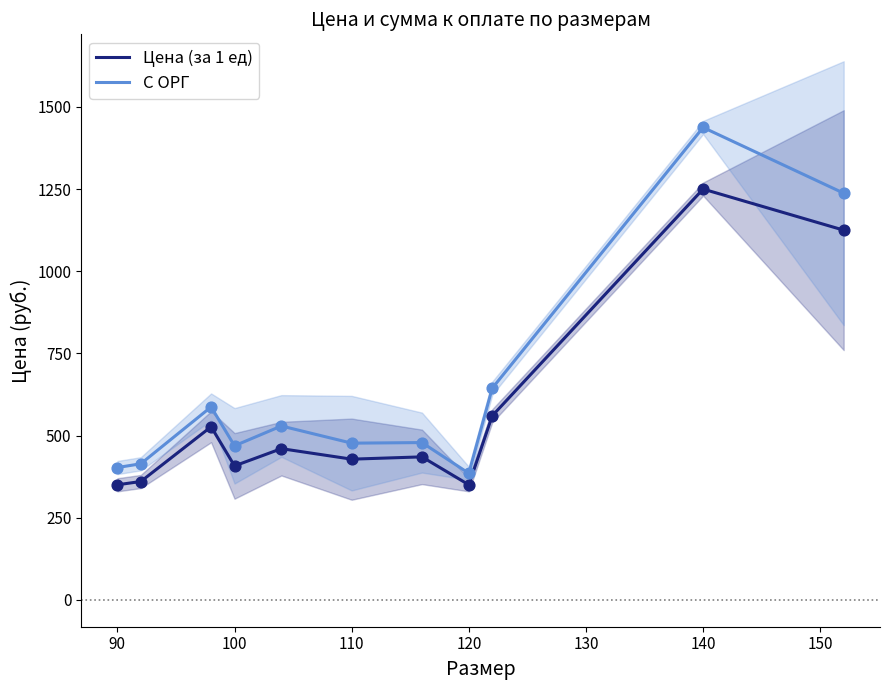

The С ОРГ series shows 773.5 at 110. True or false?

False